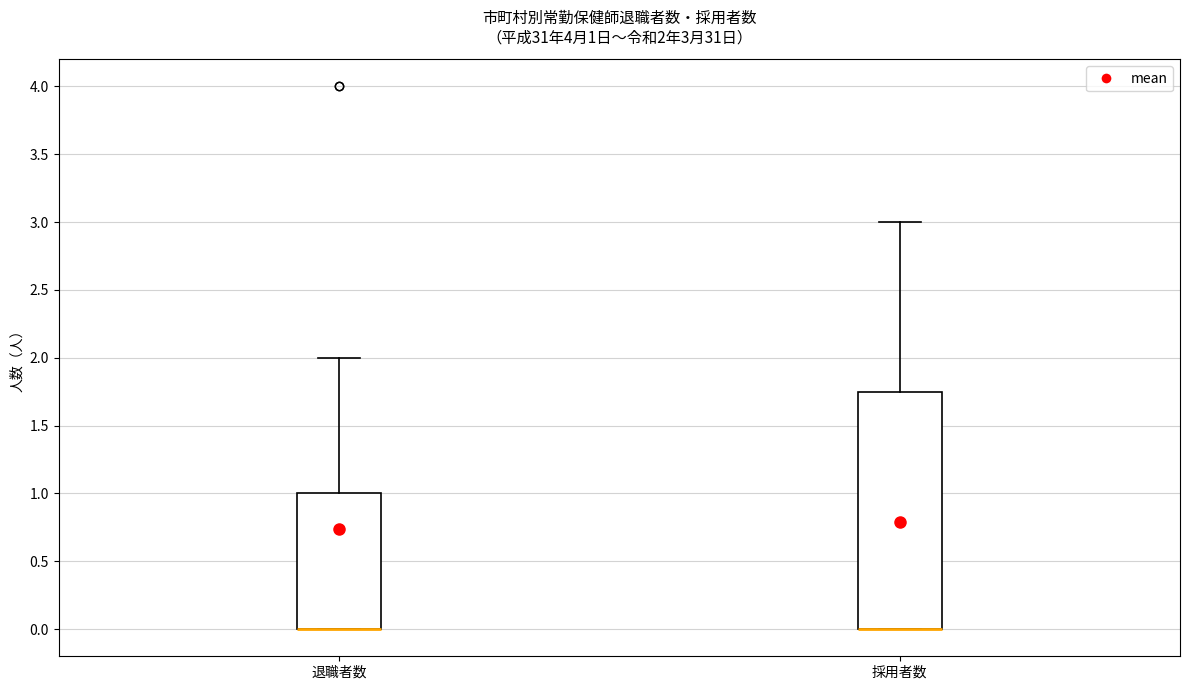

Comparing the boxes themselves (not the whiskers), which one is the tallest?

採用者数